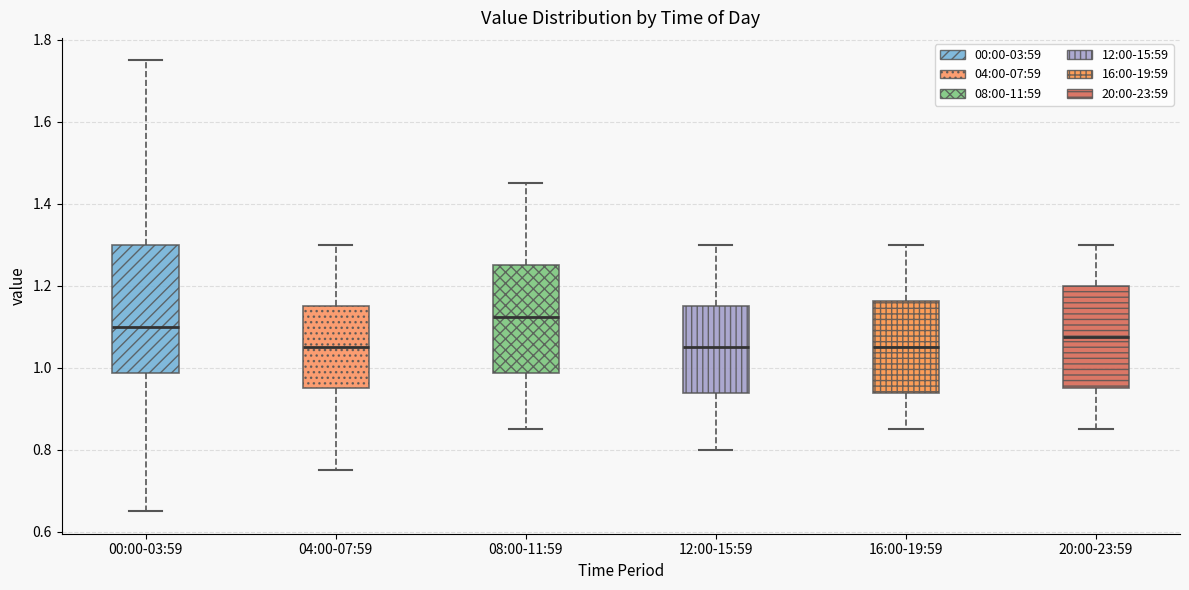

Reading left to right, read every box against the y-axis: the position of its median line, the range the box covers, and the ends of its whiskers. The values are not printed on the chart, so give them approximately, as read against the axis.

00:00-03:59: median 1.10, box 0.98 to 1.30, whiskers 0.66 to 1.76
04:00-07:59: median 1.06, box 0.96 to 1.16, whiskers 0.76 to 1.30
08:00-11:59: median 1.12, box 0.98 to 1.26, whiskers 0.86 to 1.46
12:00-15:59: median 1.06, box 0.94 to 1.16, whiskers 0.80 to 1.30
16:00-19:59: median 1.06, box 0.94 to 1.16, whiskers 0.86 to 1.30
20:00-23:59: median 1.08, box 0.96 to 1.20, whiskers 0.86 to 1.30